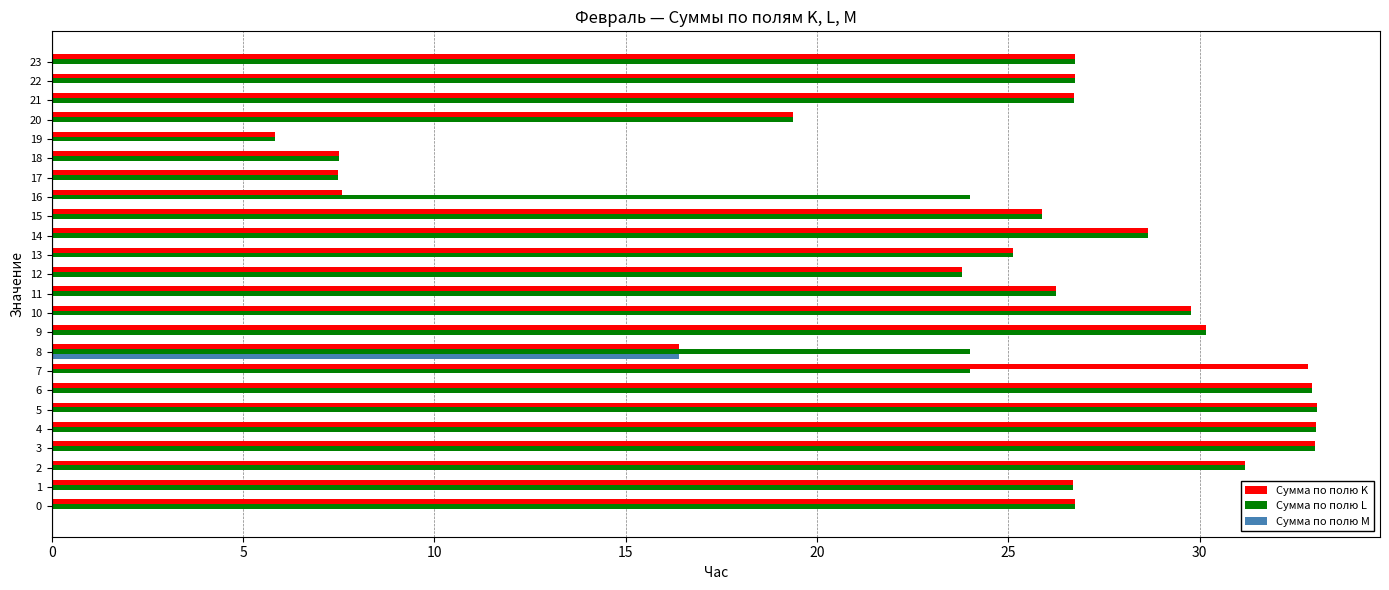

What is the greatest value displayed?

33.1